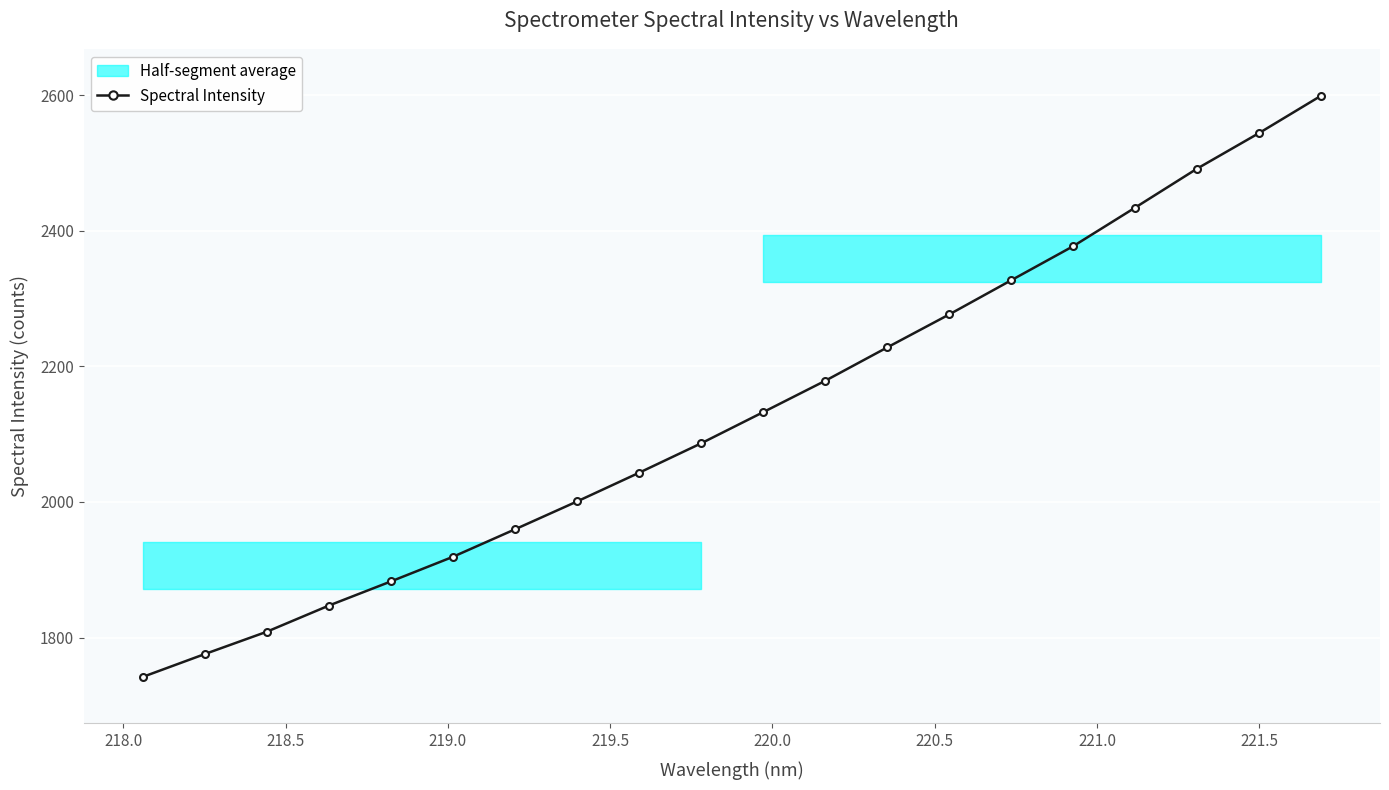

What is the value of the Spectral Intensity point at the 7th from the left?

1959.6